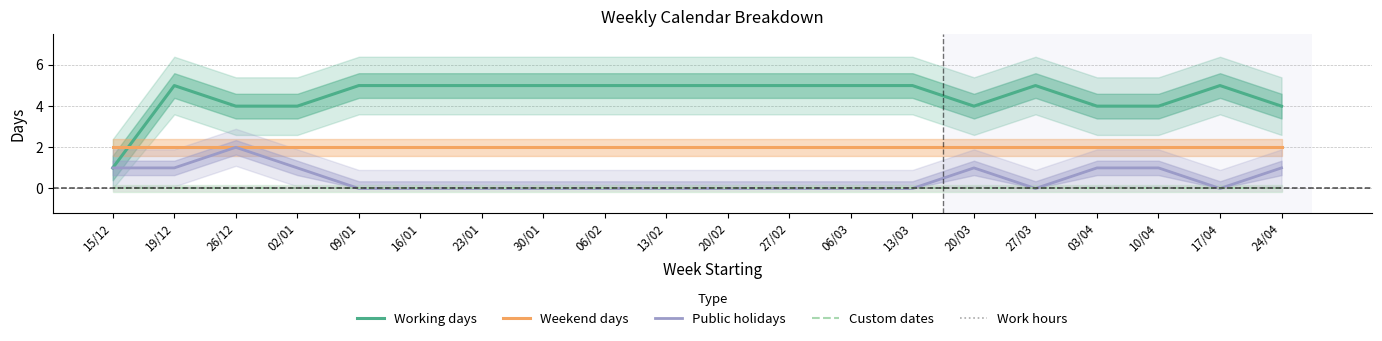

The value of Public holidays at 27/02 is 0. True or false?

True